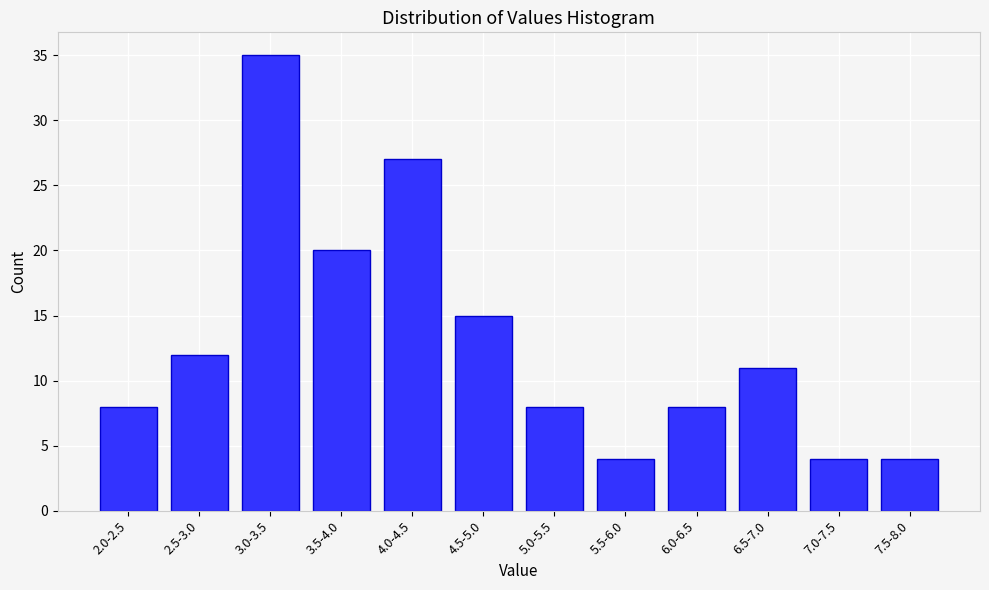

Reading right to left, what are all the values shown in this chart?

4	4	11	8	4	8	15	27	20	35	12	8